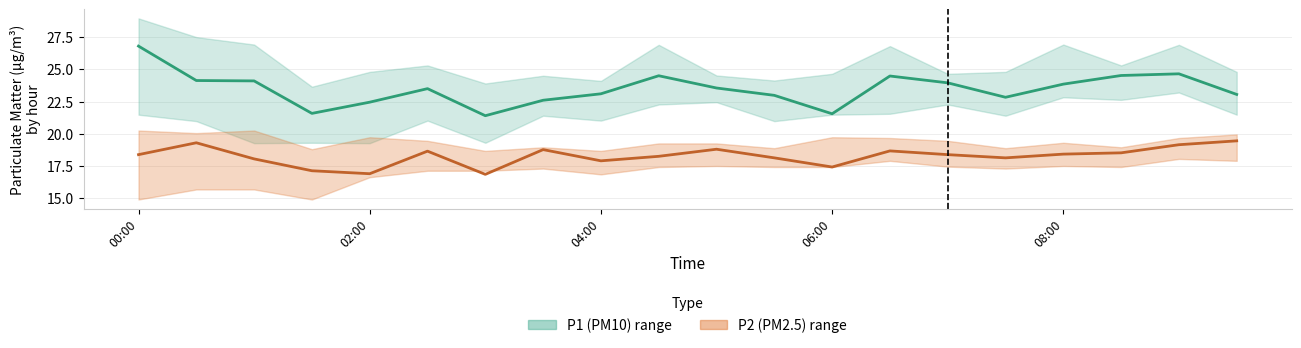

The value of P1 (PM10) at 9 is 24.5. True or false?

True